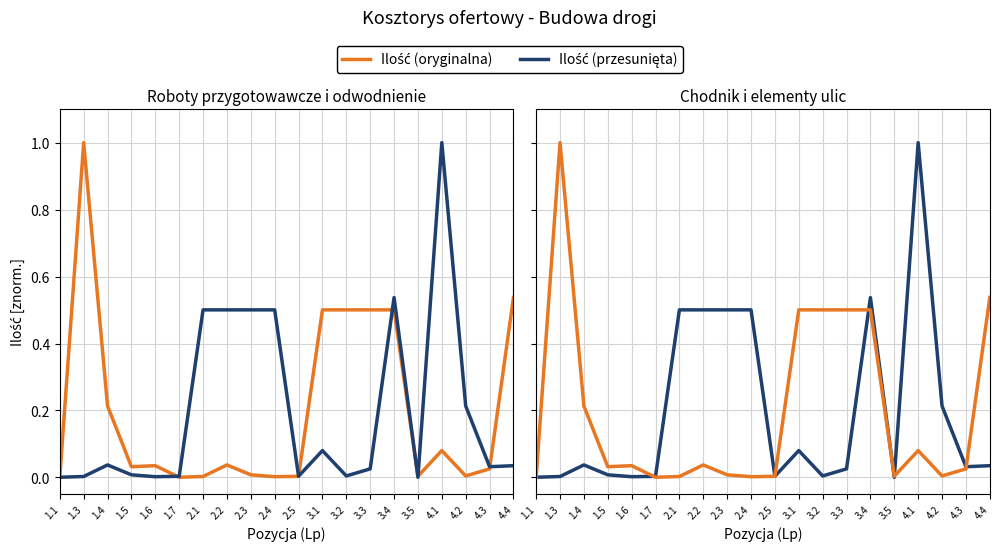

Reading right to left, extract all data points from this chart.

Ilość (oryginalna): 0.5	0.0	0.0	0.1	0.0	0.5	0.5	0.5	0.5	0.0	0.0	0.0	0.0	0.0	0.0	0.0	0.0	0.2	1.0	0.0
Ilość (przesunięta): 0.0	0.0	0.2	1.0	0.0	0.5	0.0	0.0	0.1	0.0	0.5	0.5	0.5	0.5	0.0	0.0	0.0	0.0	0.0	0.0